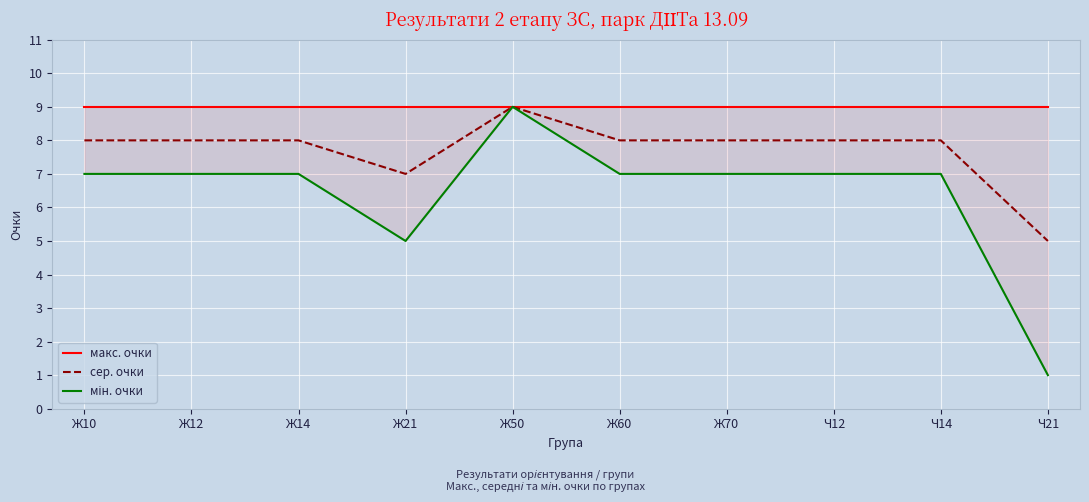

What is the value of the сер. очки point at the 5th from the left?

9